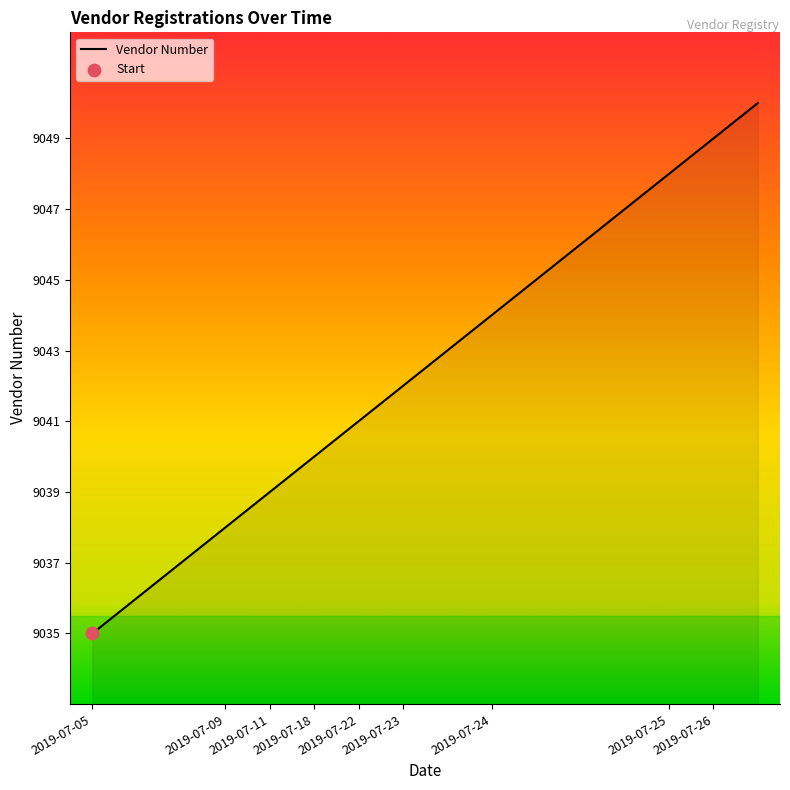

What is the maximum value shown in the chart?

9050